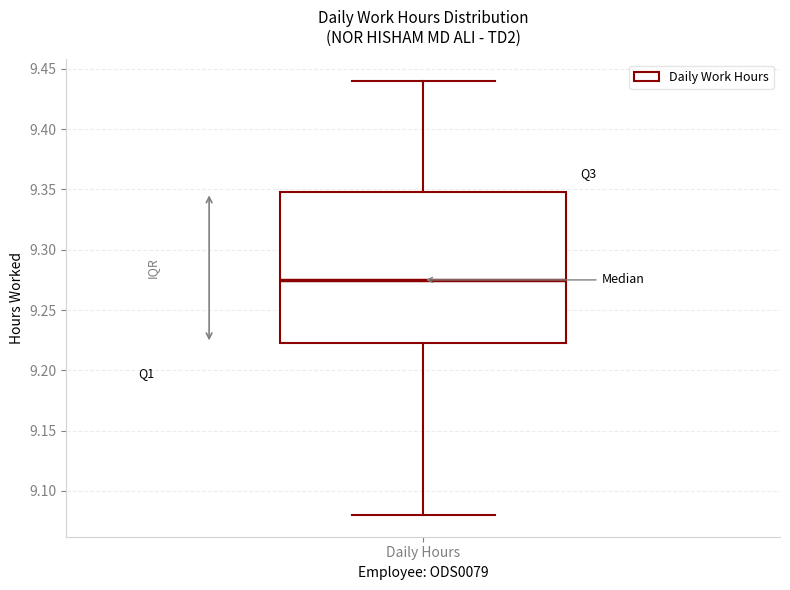

Where does the upper whisker of the box for Daily Hours end on the y-axis? The values are not printed on the chart, so give them approximately, as read against the axis.

9.440